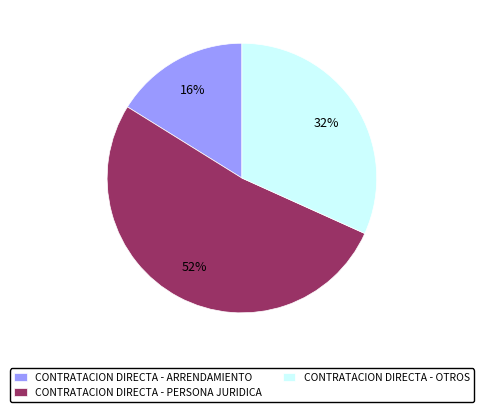

Is it true that CONTRATACION DIRECTA - PERSONA JURIDICA is 52% of the pie?

True